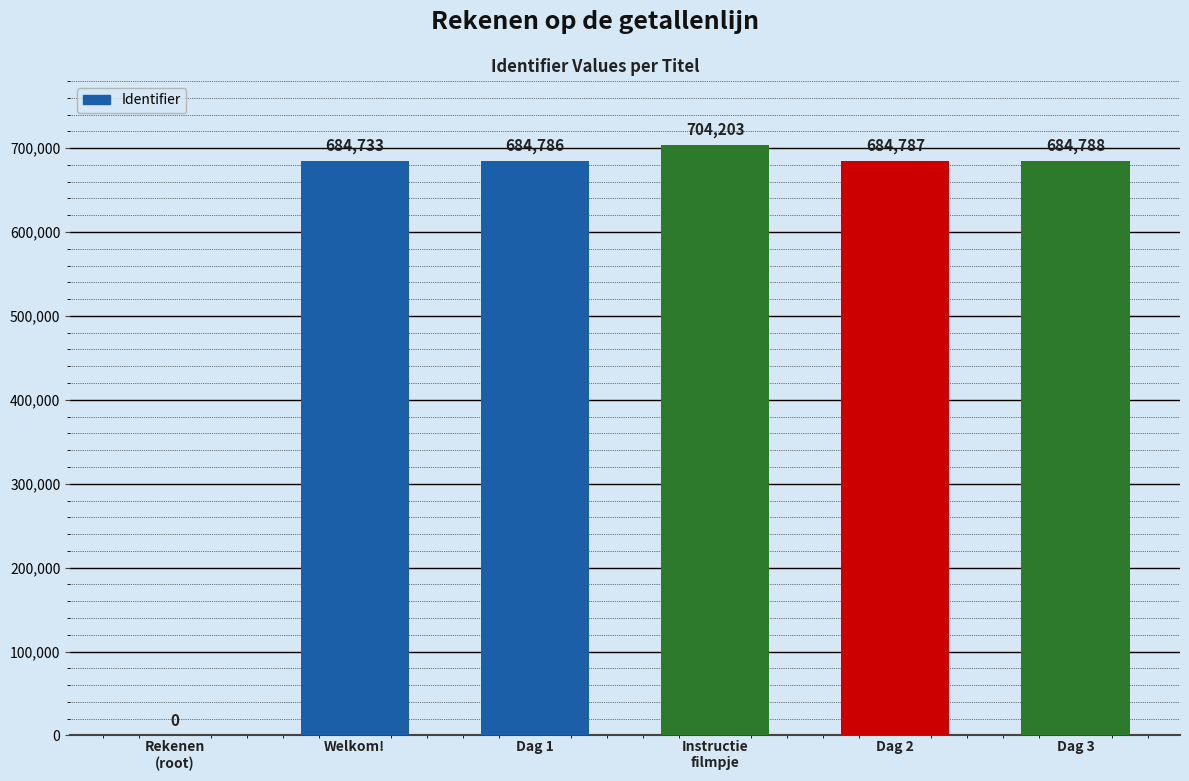

How many categories are shown in the chart?

6